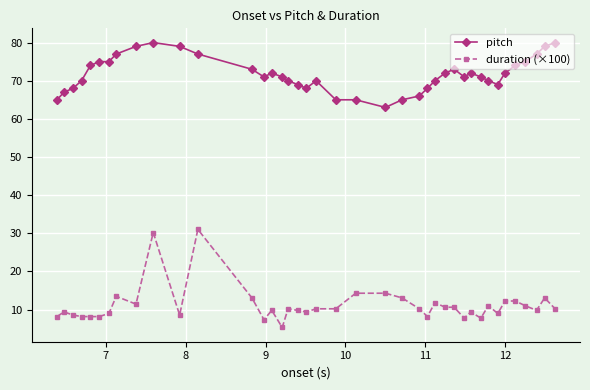

Does the chart display data point markers on the line(s)?

Yes